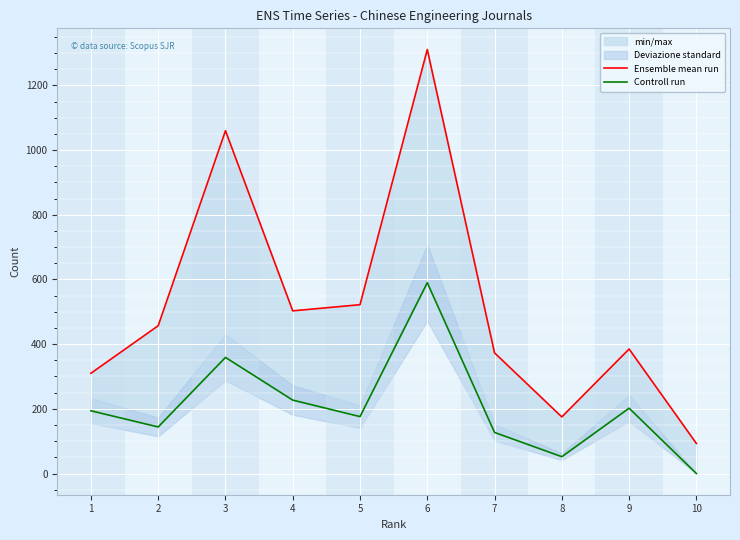

What is the approximate value of Controll run at 4, to the nearest 50?

250